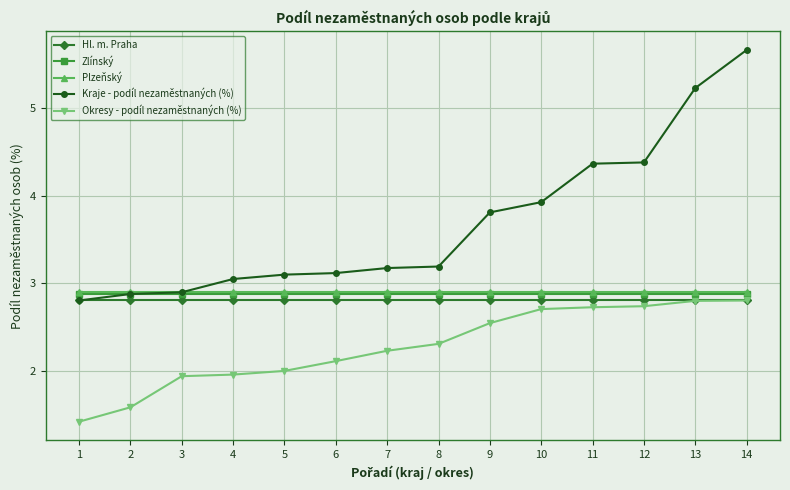

True or false: Okresy - podíl nezaměstnaných (%) has a value of 4.8 at 12.

False